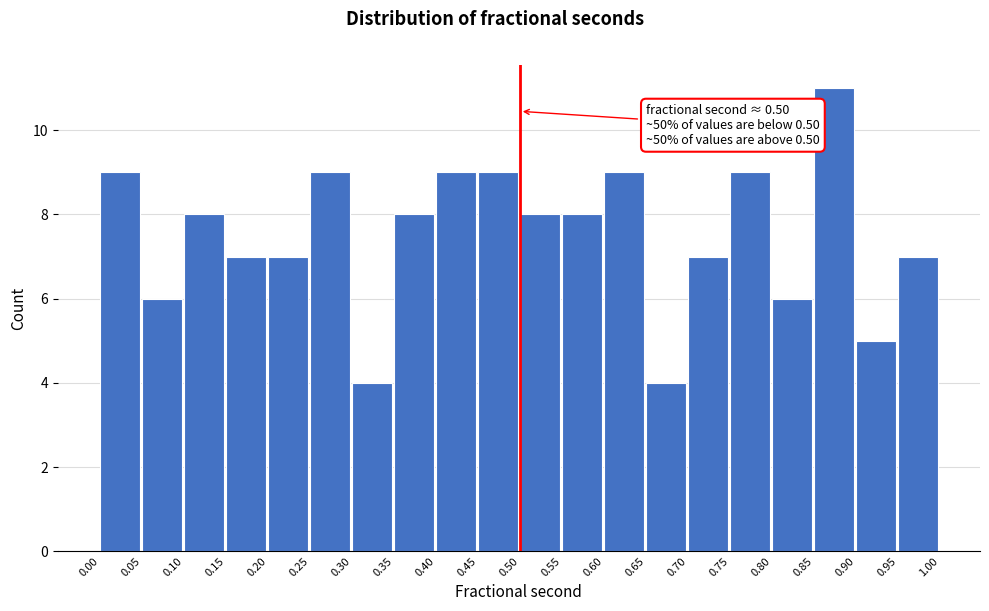

Over which range of the x-axis is the bar tallest?

0.85 to 0.90